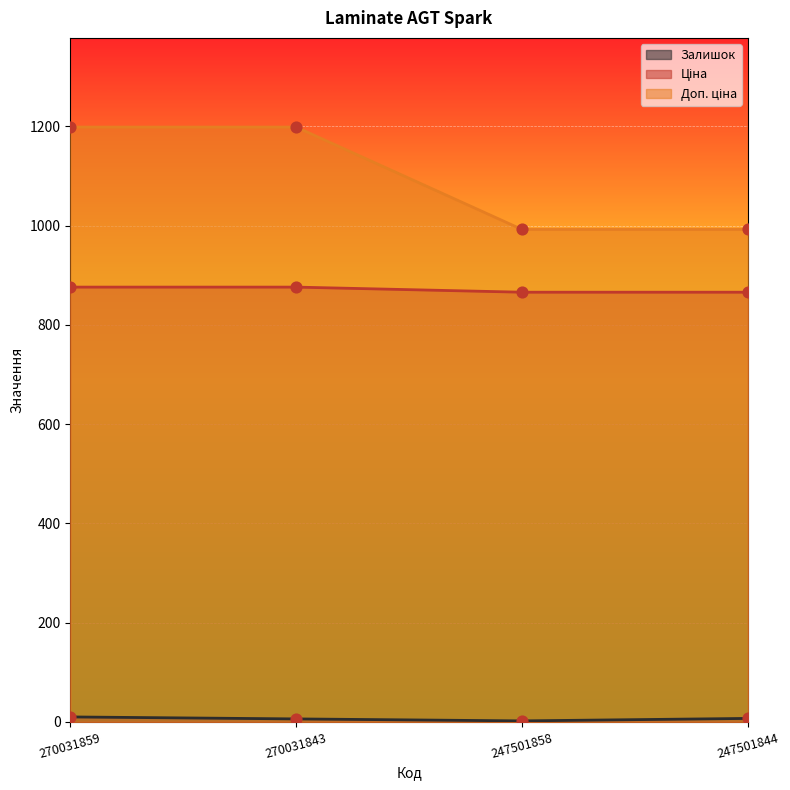

Is the value of Залишок at 247501858 greater than the value of Ціна at 270031859?

No